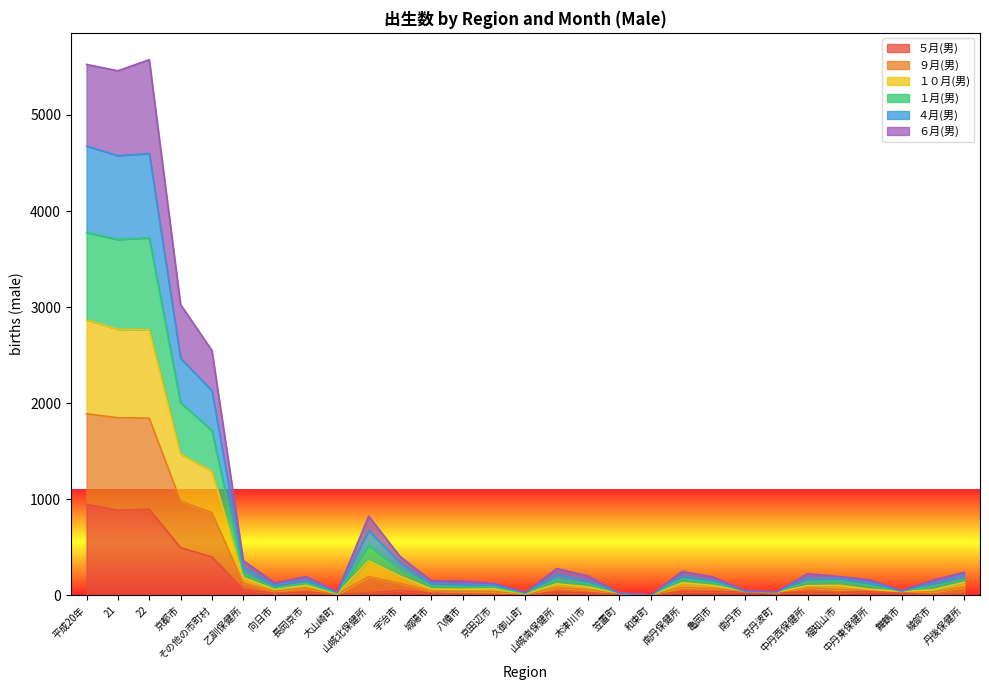

What are all the series names shown in the legend?

５月(男), ９月(男), １０月(男), １月(男), ４月(男), ６月(男)